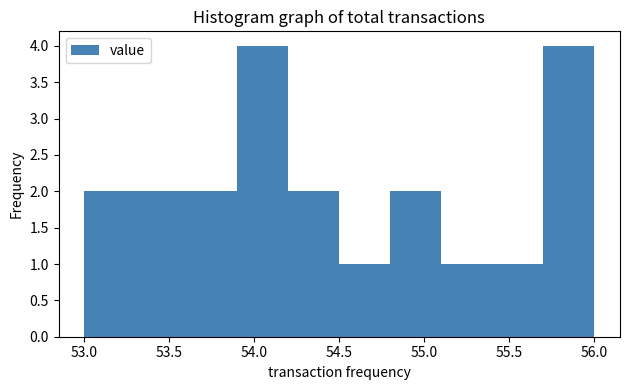

Reading left to right, transcribe this chart: for each bar, give the range it covers on the x-axis and its height. The values are not printed on the chart, so give them approximately, as read against the axis.

53.0 to 53.3: 2
53.3 to 53.6: 2
53.6 to 53.9: 2
53.9 to 54.2: 4
54.2 to 54.5: 2
54.5 to 54.8: 1
54.8 to 55.1: 2
55.1 to 55.4: 1
55.4 to 55.7: 1
55.7 to 56.0: 4